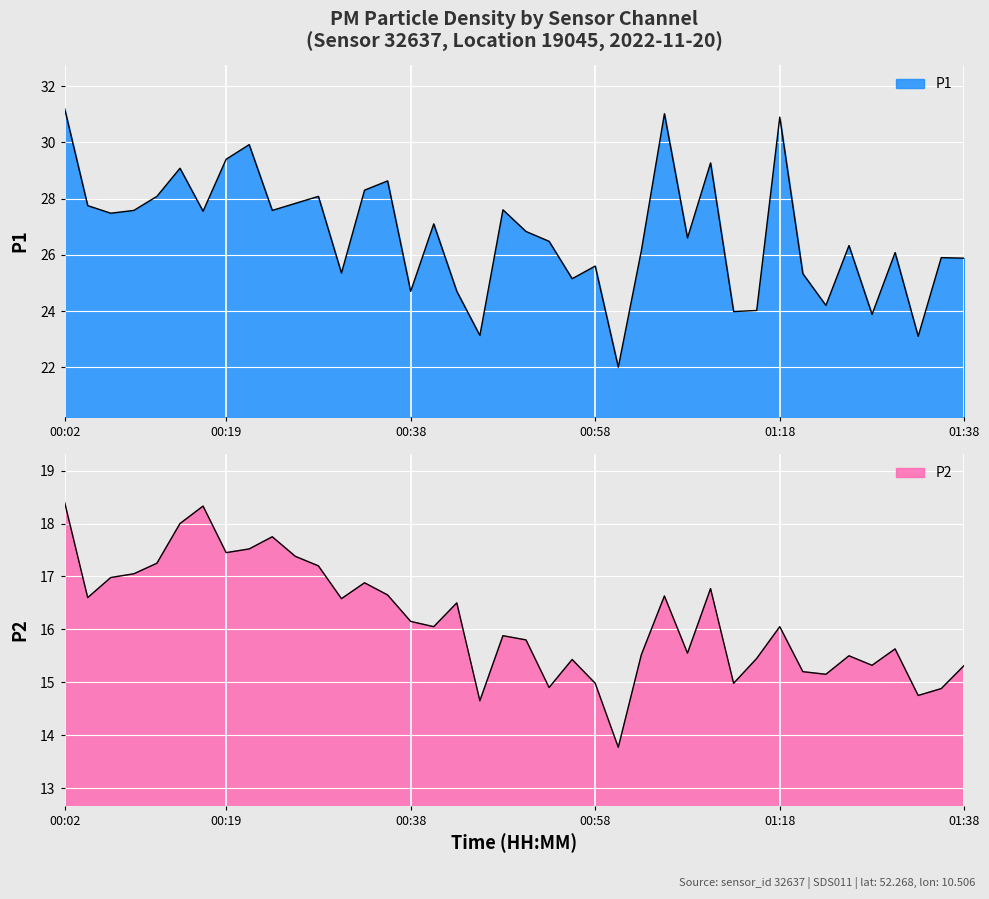

Rank the categories by P1 value from lowest to highest.

01:01, 01:33, 00:46, 01:28, 01:13, 01:16, 01:23, 00:38, 00:43, 00:56, 01:20, 00:31, 00:58, 01:38, 01:35, 01:30, 01:03, 01:25, 00:53, 01:08, 00:51, 00:41, 00:07, 00:16, 00:09, 00:24, 00:48, 00:04, 00:26, 00:11, 00:29, 00:33, 00:36, 00:14, 01:11, 00:19, 00:21, 01:18, 01:06, 00:02